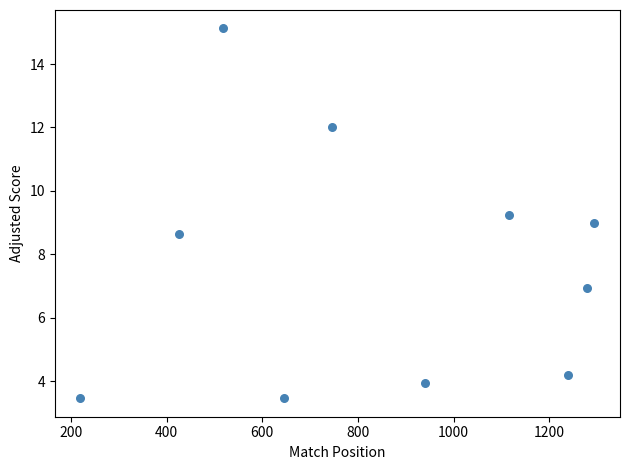

What is the average Y value?

7.6